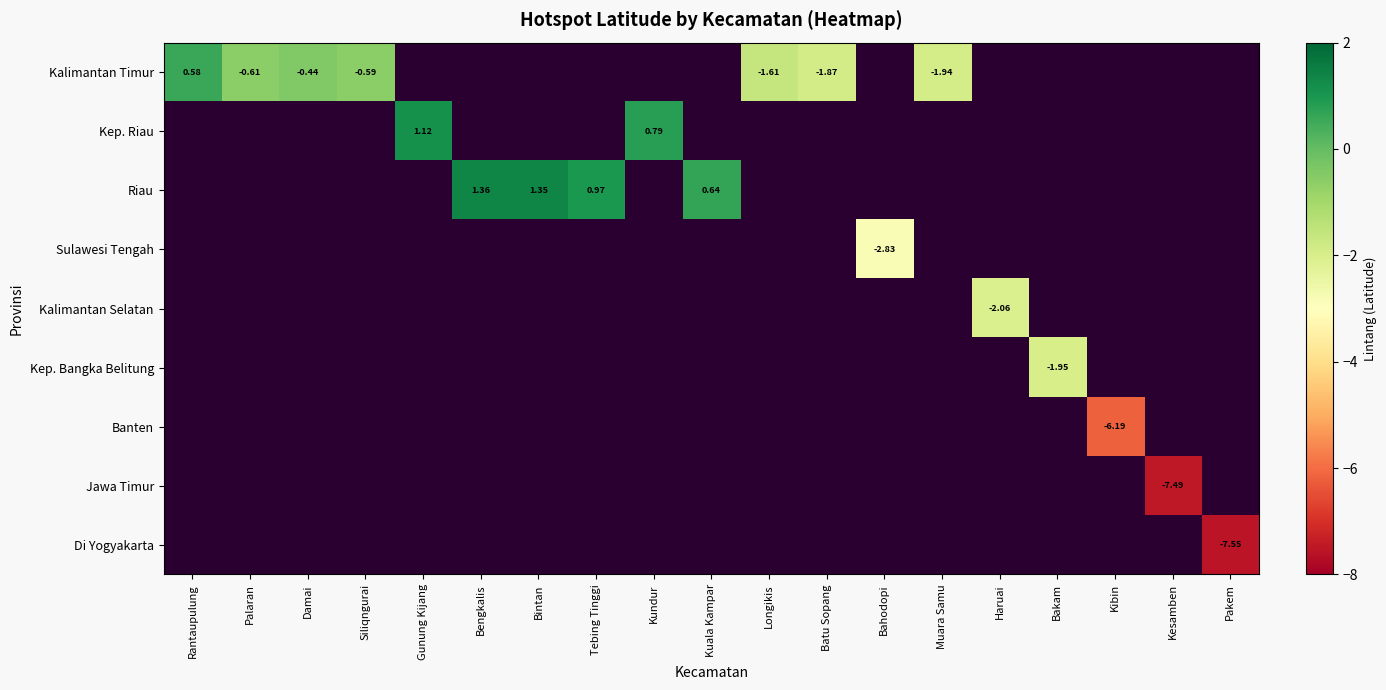

How many data points does each series have?

19